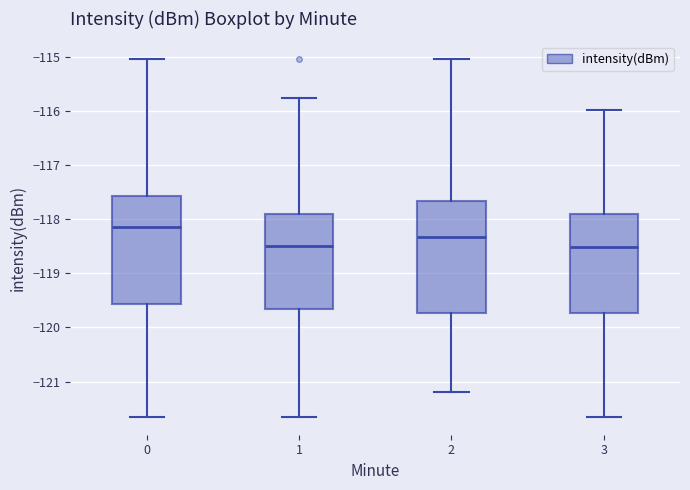

Reading left to right, read every box against the y-axis: the position of its median line, the range the box covers, and the ends of its whiskers. The values are not printed on the chart, so give them approximately, as read against the axis.

0: median -118.1, box -119.6 to -117.6, whiskers -121.7 to -115.0
1: median -118.5, box -119.7 to -117.9, whiskers -121.7 to -115.8
2: median -118.3, box -119.7 to -117.7, whiskers -121.2 to -115.0
3: median -118.5, box -119.7 to -117.9, whiskers -121.7 to -116.0